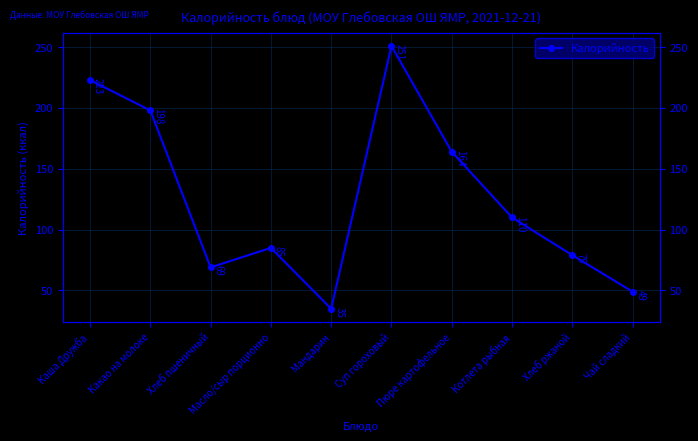

What is the average value?

126